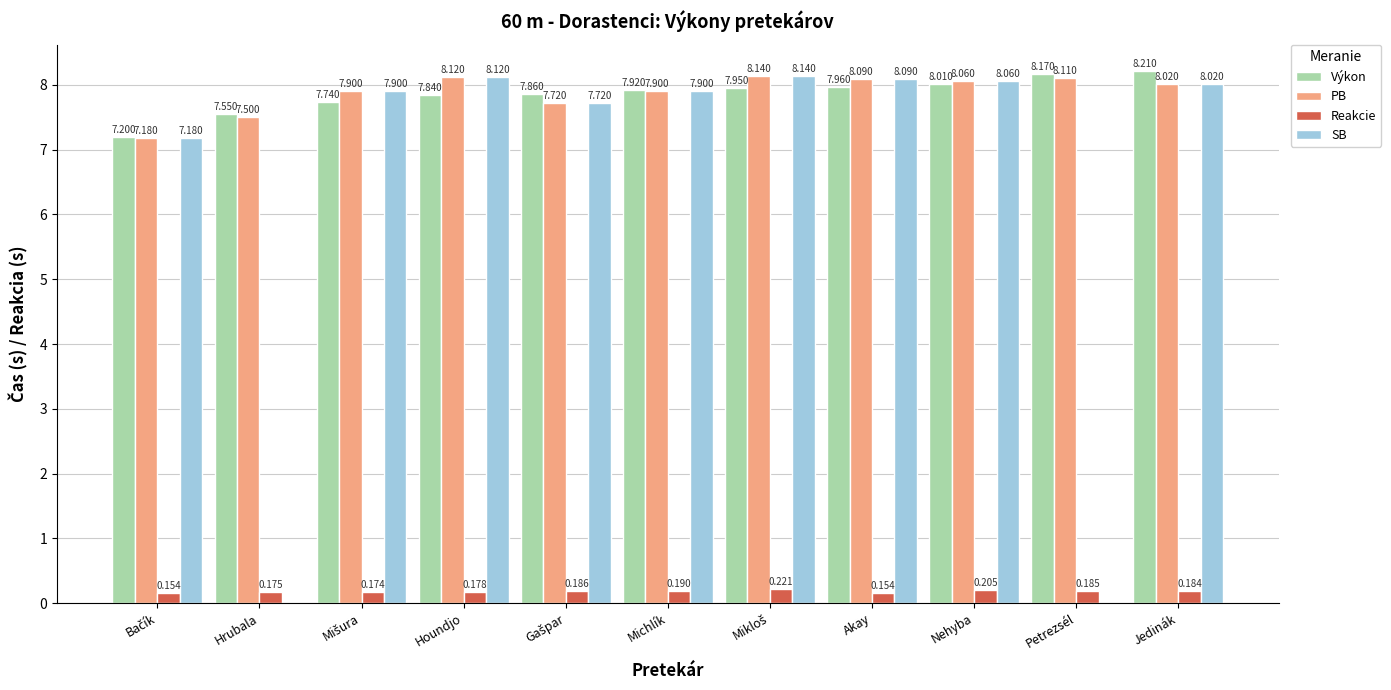

Which series has the largest total across all categories?

PB